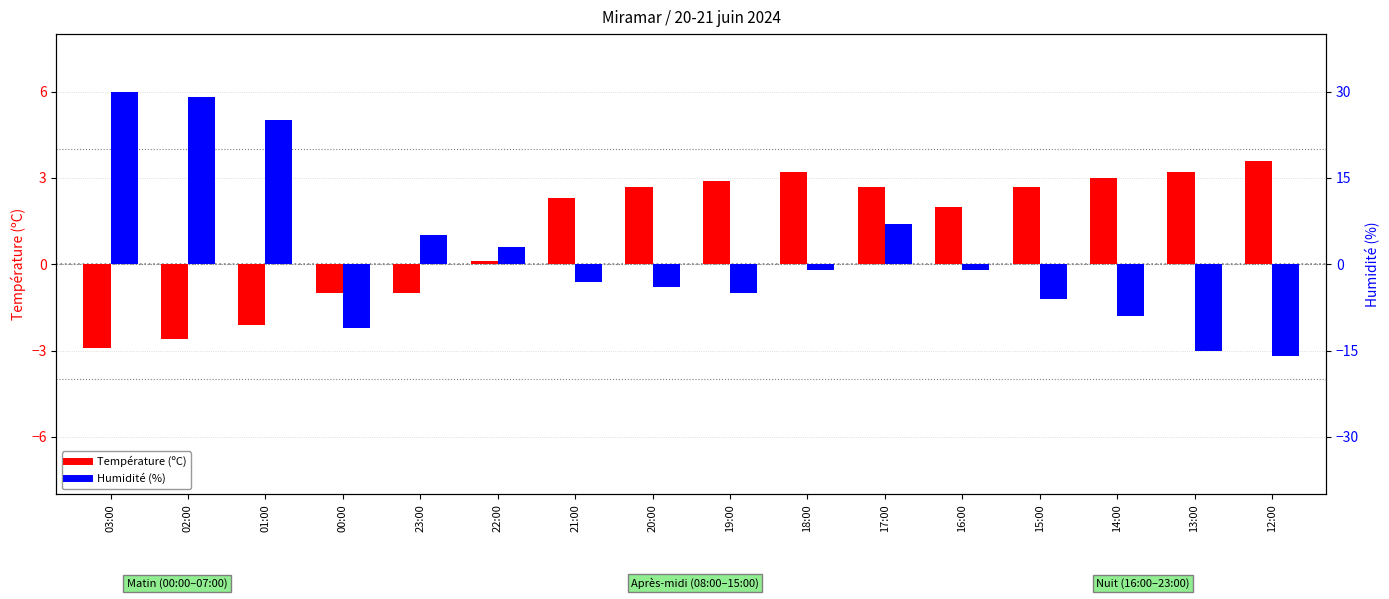

What is the label of the 4th bar from the right?

15:00